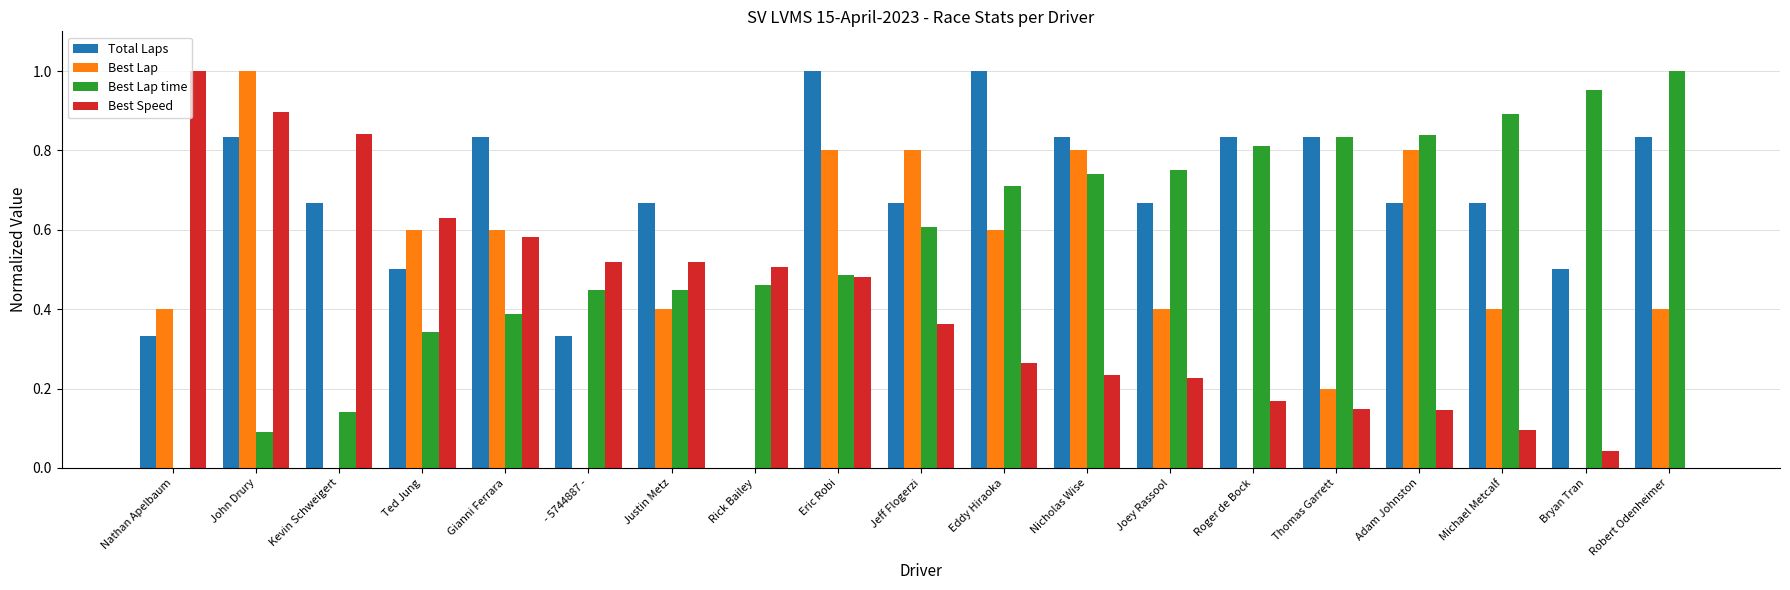

Does the chart contain stacked bars?

No